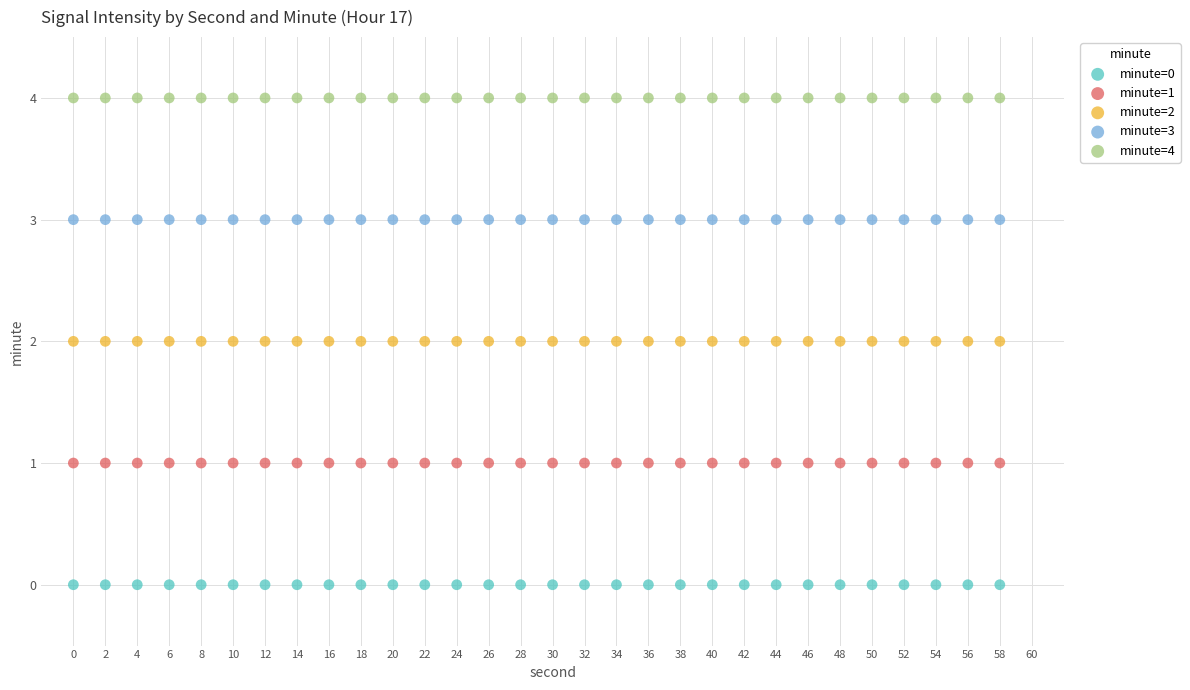

Which series reaches the maximum Y coordinate?

minute=4